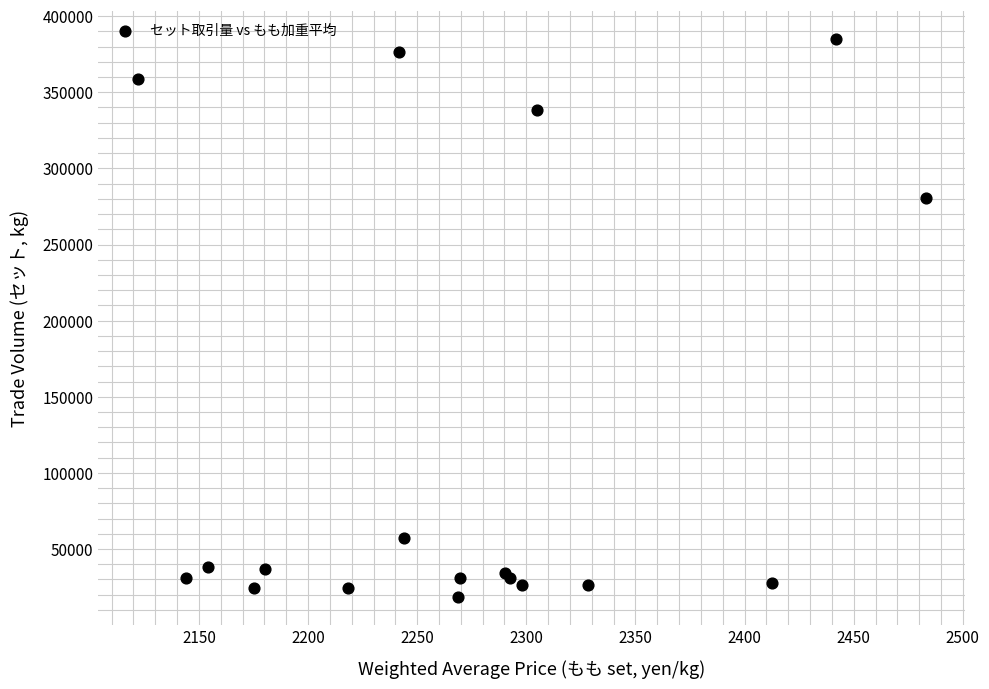

What Y value in the scatter plot is closest to 201919?

280564.0